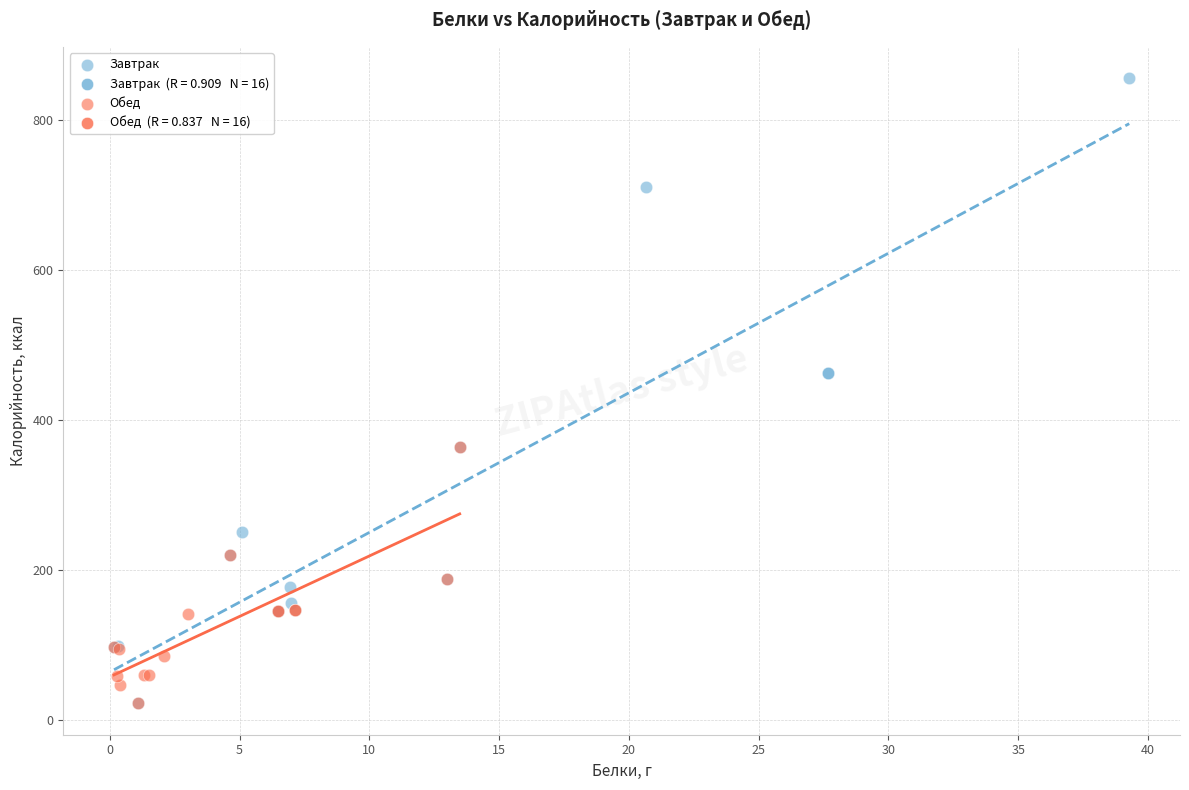

Which series contains the highest Y value?

Завтрак